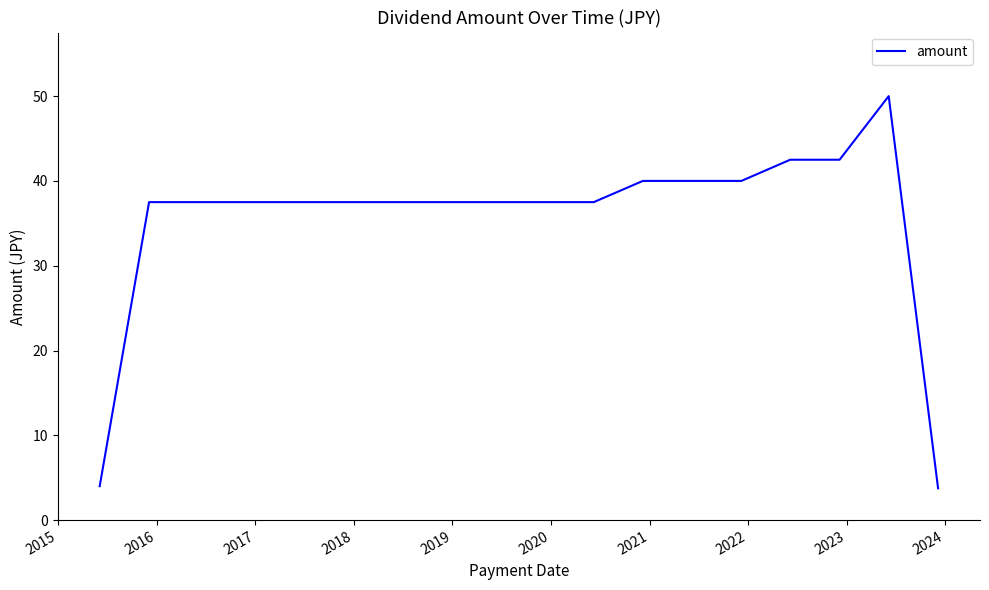

Reading right to left, list all the values displayed in this chart.

3.8	50.0	42.5	42.5	40.0	40.0	37.5	37.5	37.5	37.5	37.5	37.5	37.5	37.5	37.5	37.5	4.0